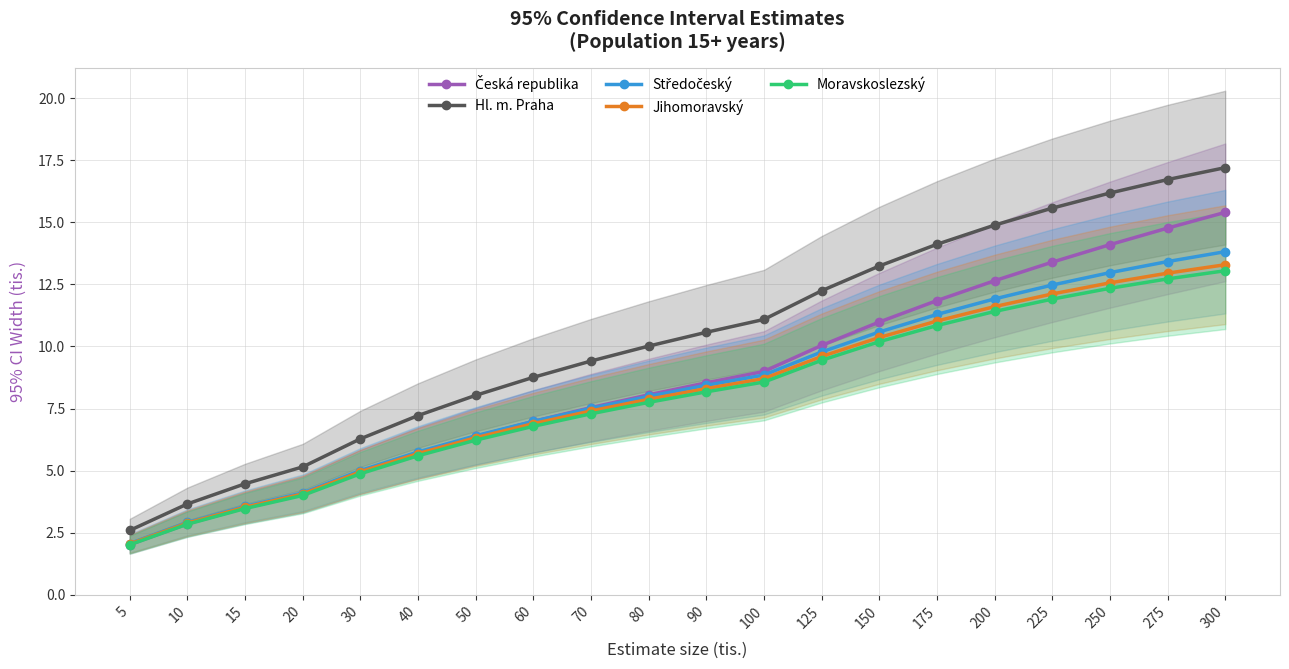

Rank the categories by Česká republika value from lowest to highest.

5, 10, 15, 20, 30, 40, 50, 60, 70, 80, 90, 100, 125, 150, 175, 200, 225, 250, 275, 300